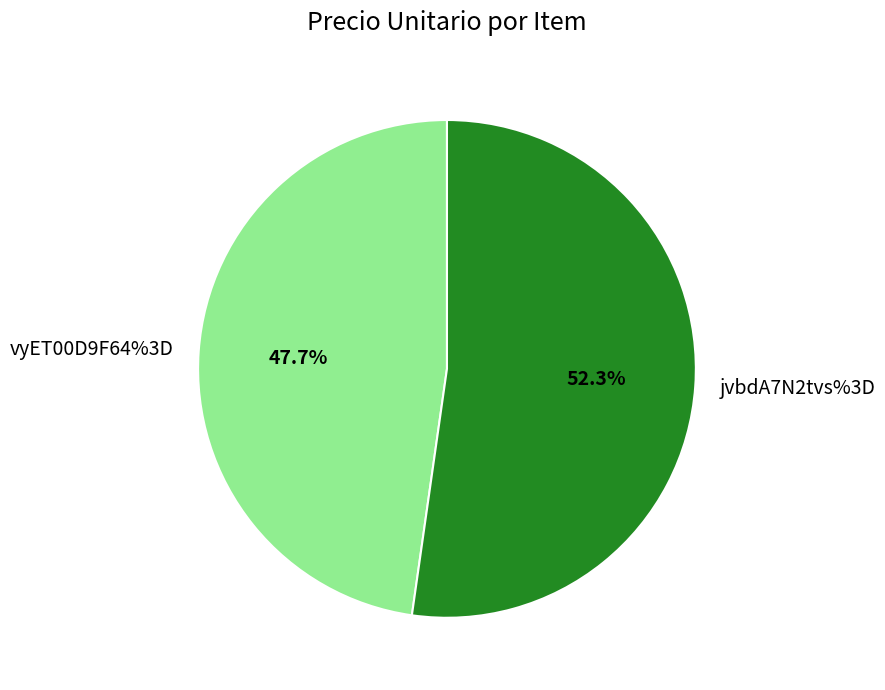

What percentage is the jvbdA7N2tvs%3D slice, to the nearest percent?

52%